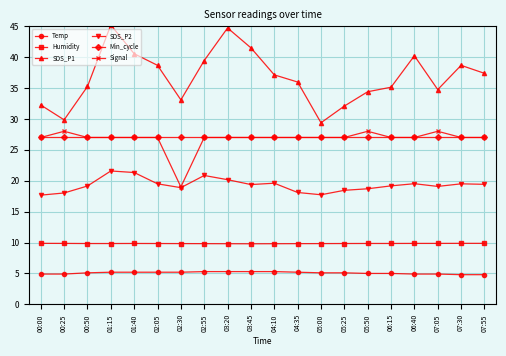

What is the greatest value displayed?

45.2